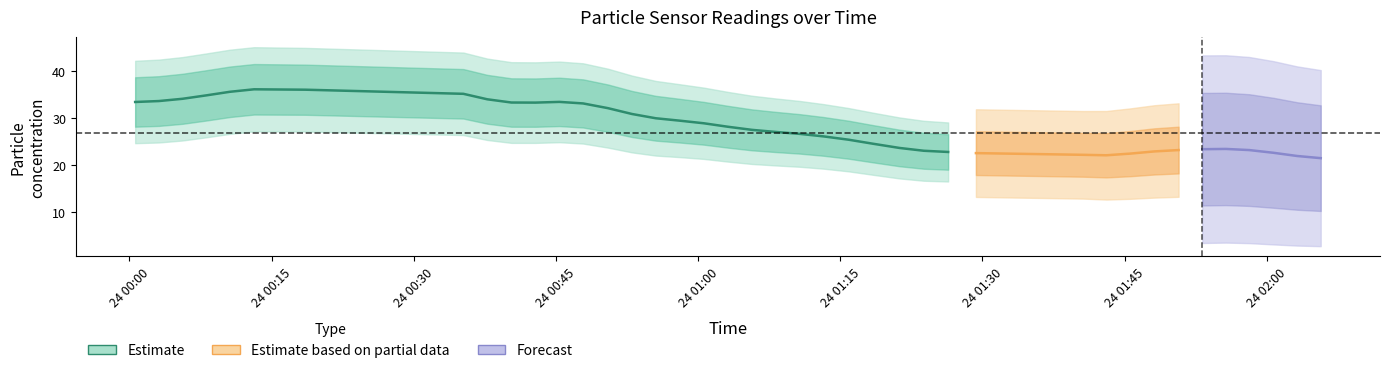

How many distinct data groups are displayed?

3